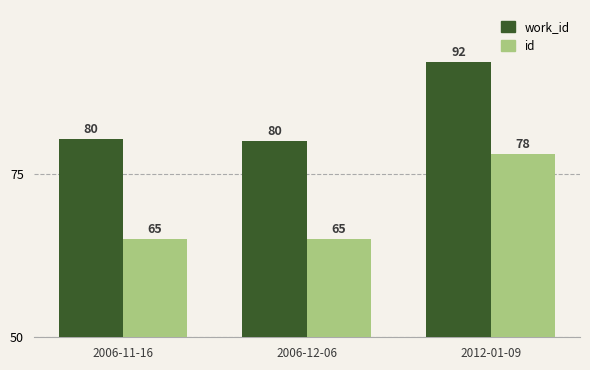

The value of id at 2006-12-06 is 65.0. True or false?

True